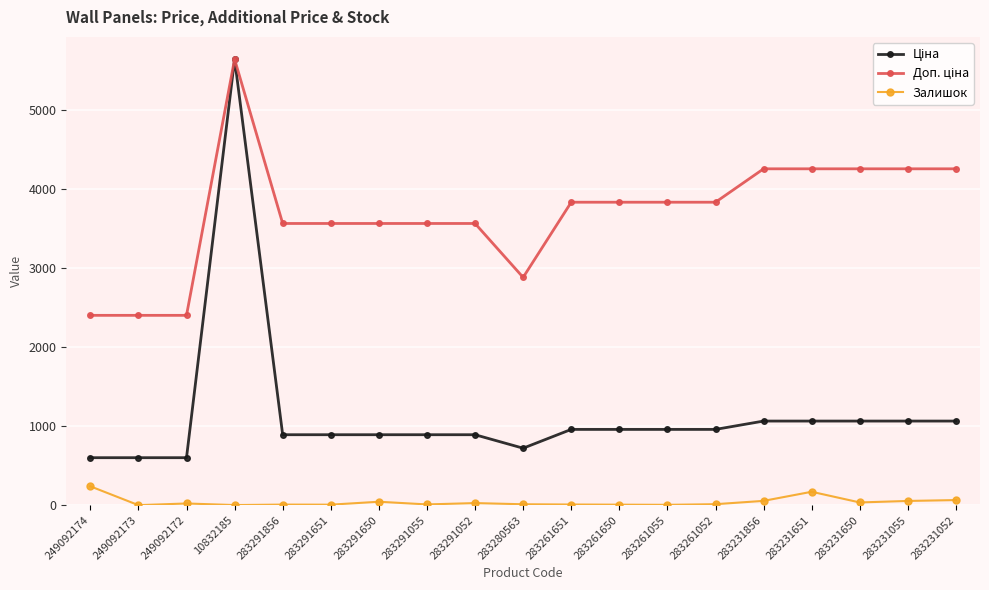

What is the maximum value shown in the chart?

5636.0